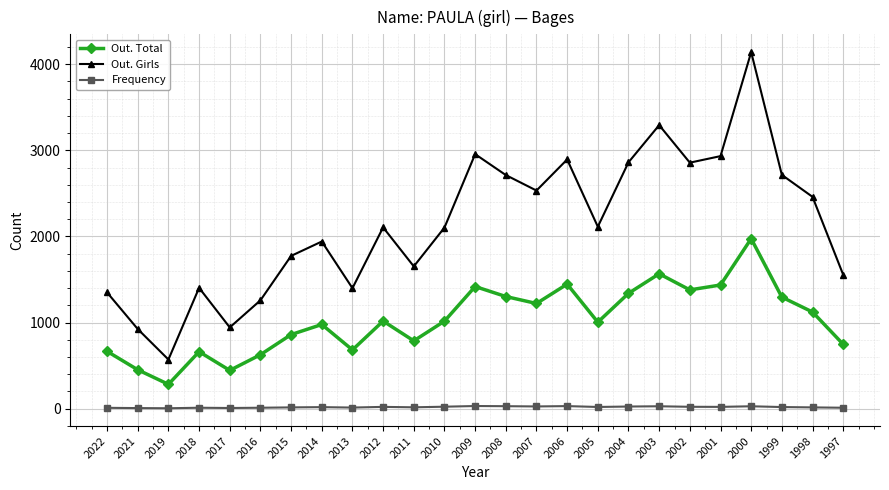

True or false: Out. Girls and Out. Total intersect in this chart.

False